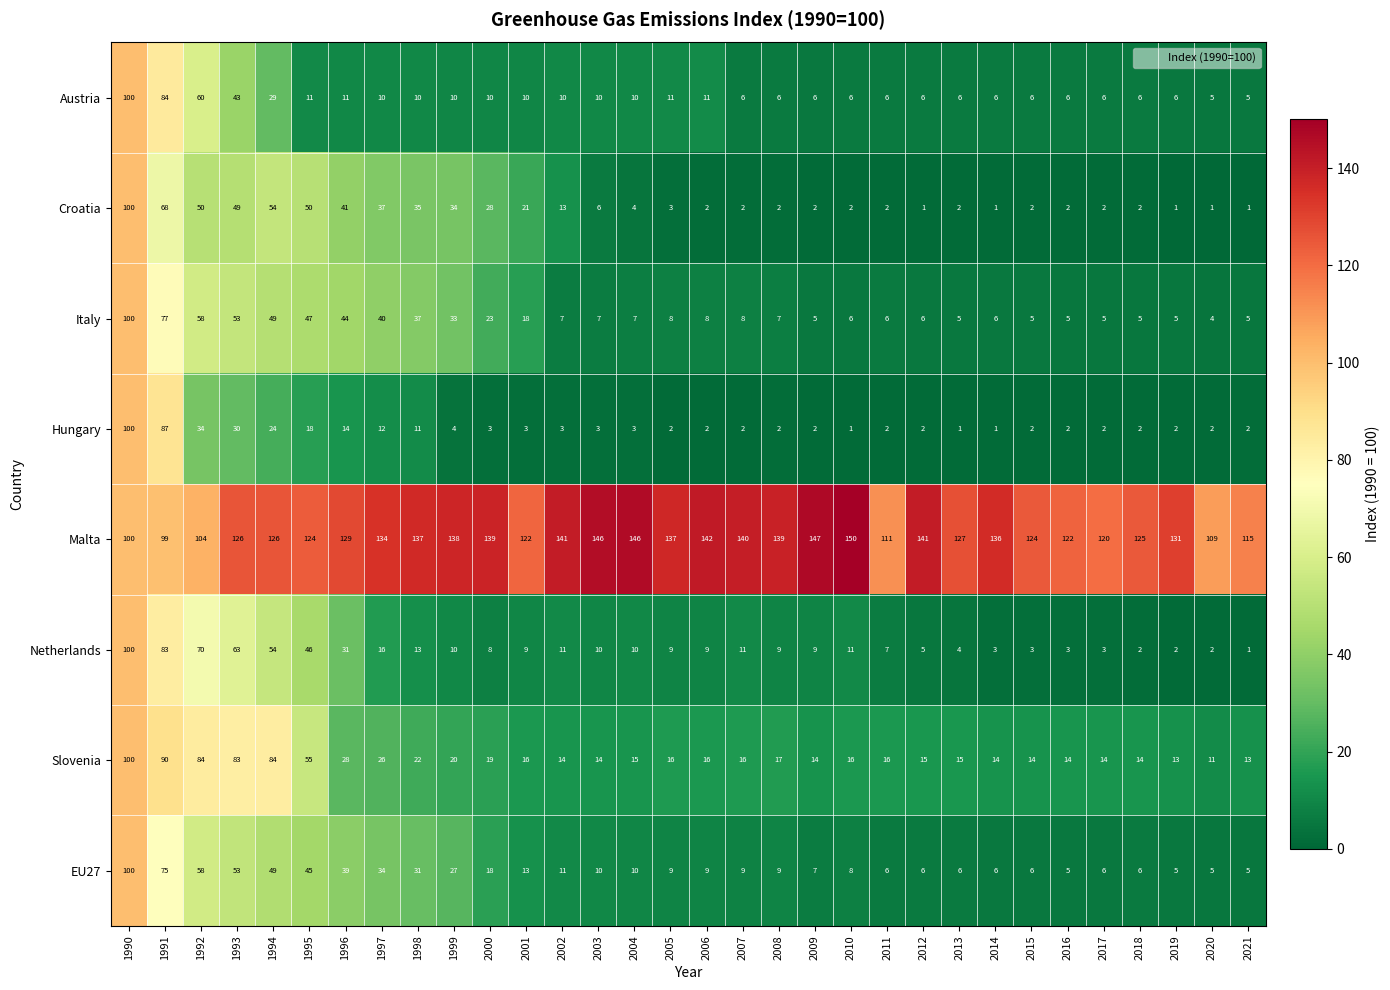

How many series are shown in this chart?

8